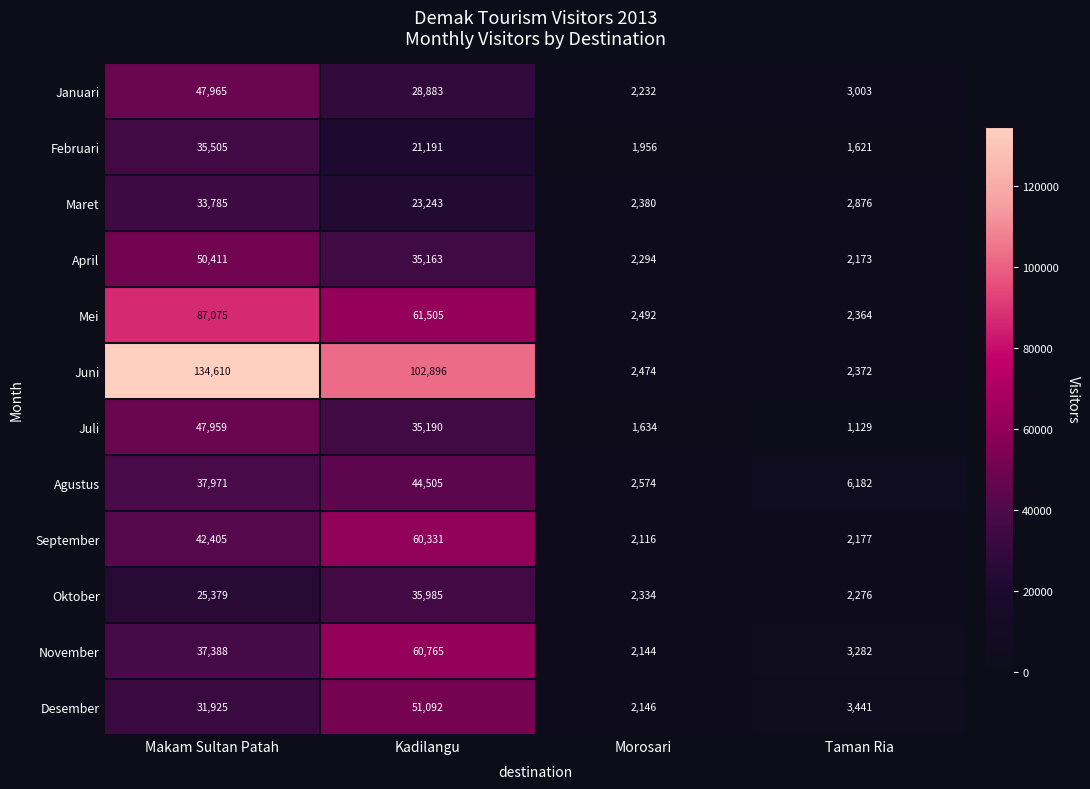

Is it true that Juni equals 1034 at Taman Ria?

False